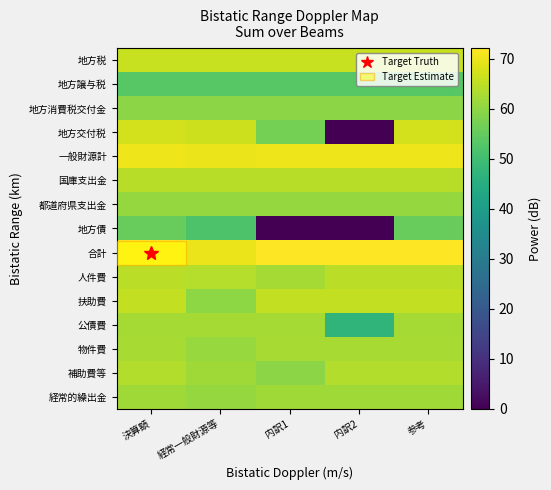

At which category is the sum across all series the highest?

決算額